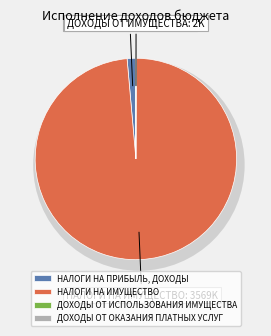

Rank the categories by value from highest to lowest.

НАЛОГИ НА ИМУЩЕСТВО, НАЛОГИ НА ПРИБЫЛЬ, ДОХОДЫ, ДОХОДЫ ОТ ИСПОЛЬЗОВАНИЯ ИМУЩЕСТВА, ДОХОДЫ ОТ ОКАЗАНИЯ ПЛАТНЫХ УСЛУГ